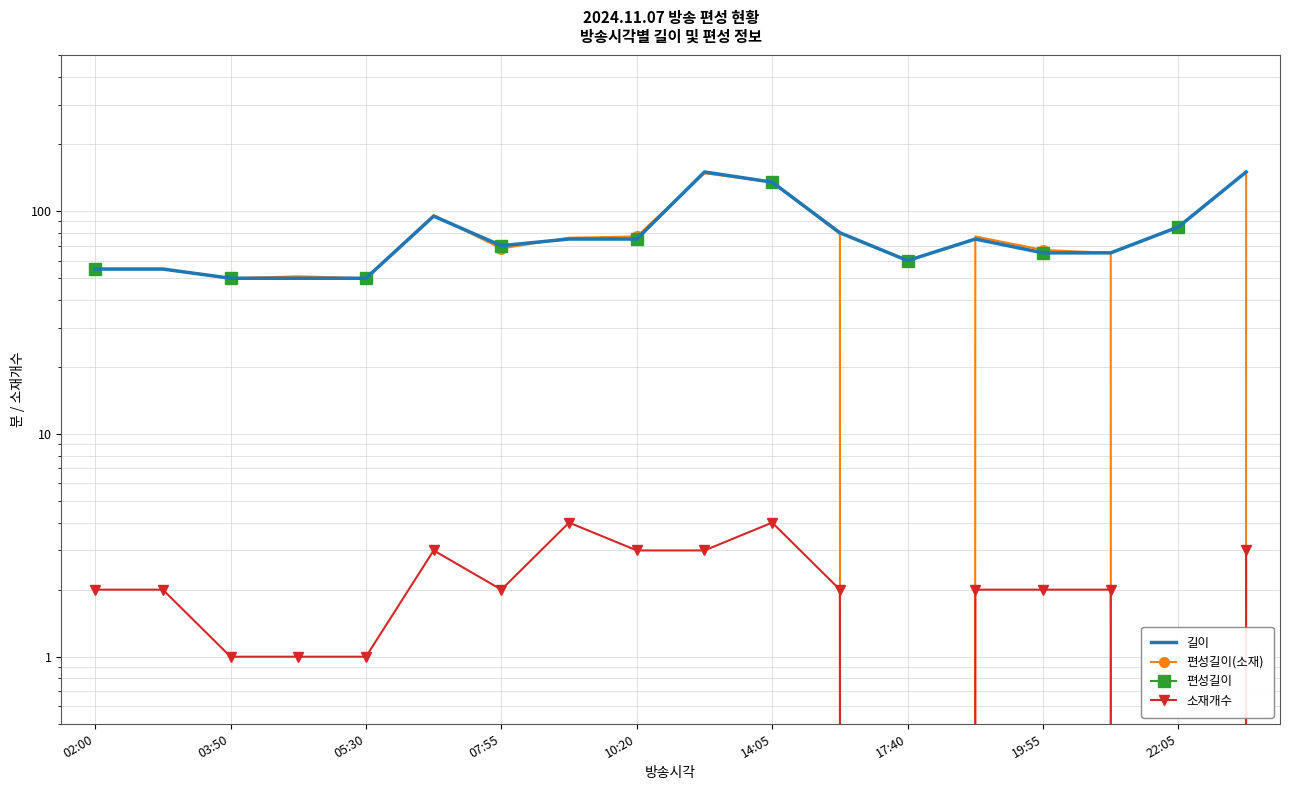

Rank the series by their maximum value, from highest to lowest.

길이, 편성길이, 편성길이(소재), 소재개수